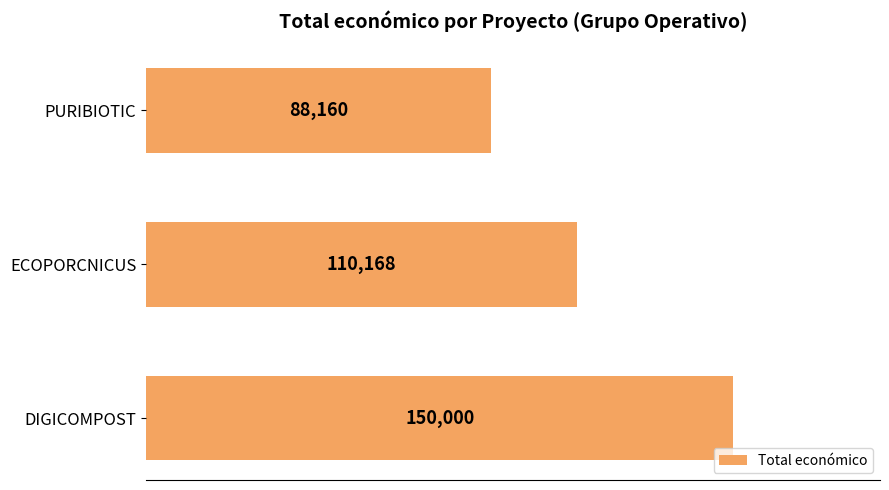

Does the chart contain any negative values?

No